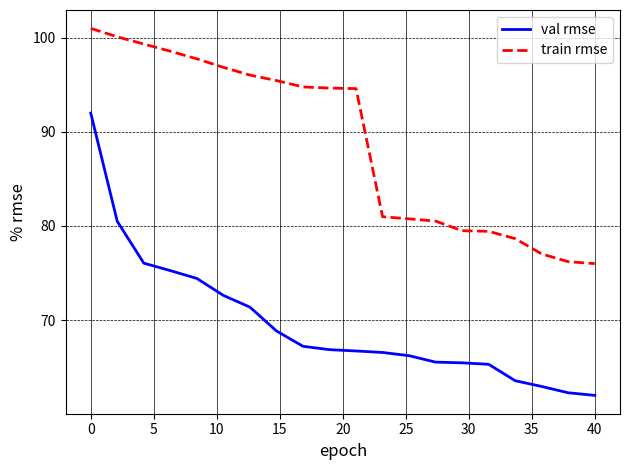

List the series in order of their overall mean, highest first.

train rmse, val rmse